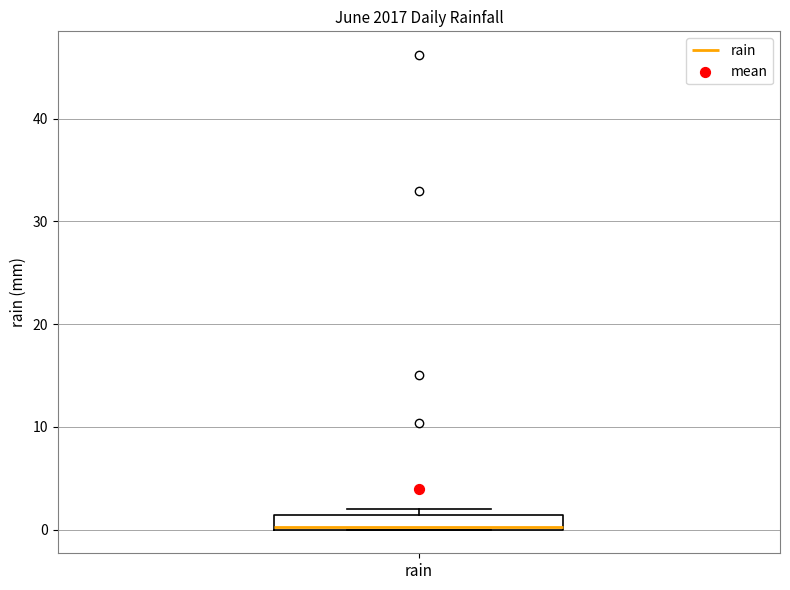

Where is the upper edge of the box for rain on the y-axis? The values are not printed on the chart, so give them approximately, as read against the axis.

1